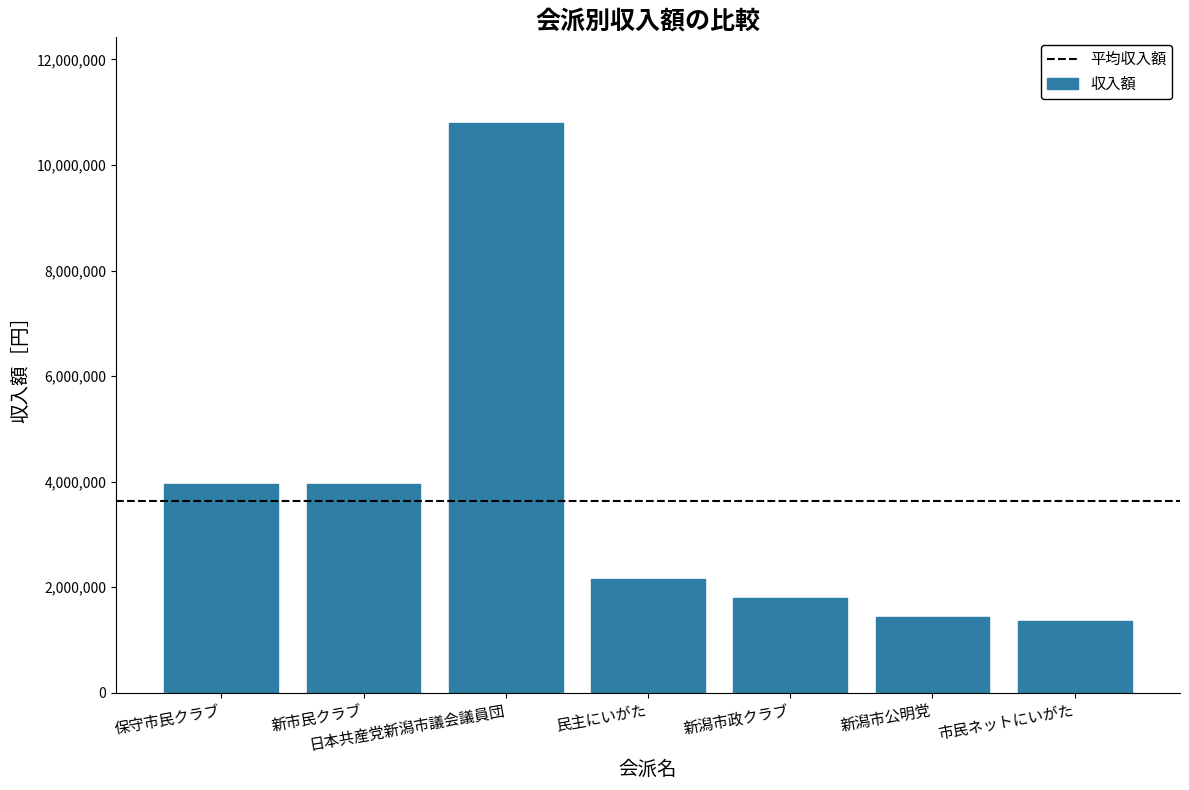

The chart shows a value of 1350000 at 市民ネットにいがた. True or false?

True